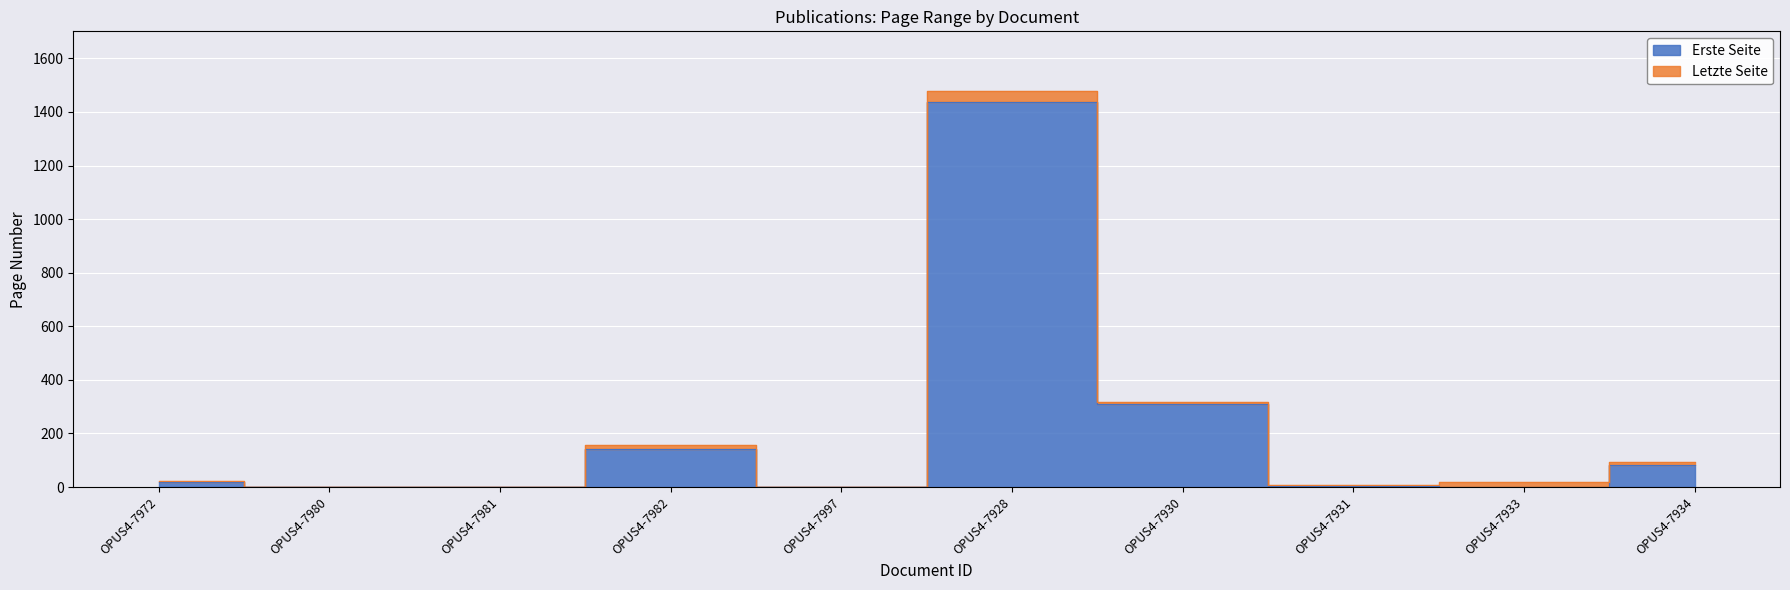

At which category is the sum across all series the highest?

OPUS4-7928